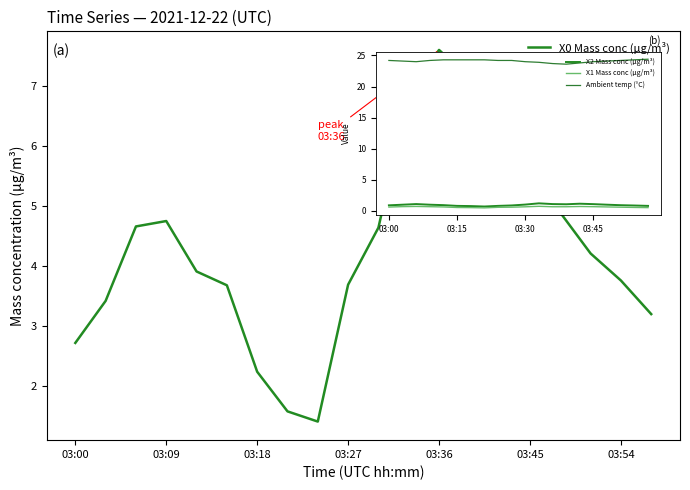

Count the number of data series in this chart.

1